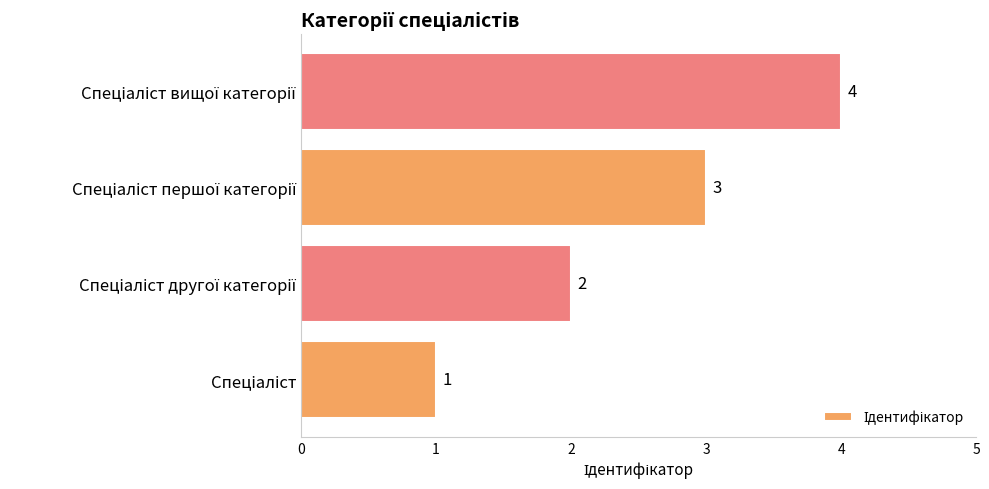

What is the difference between the maximum and minimum values?

3